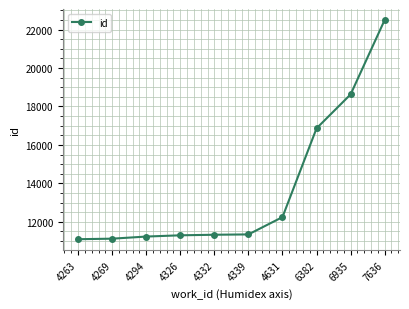

Where is the data nearest to the value 16797?

6382